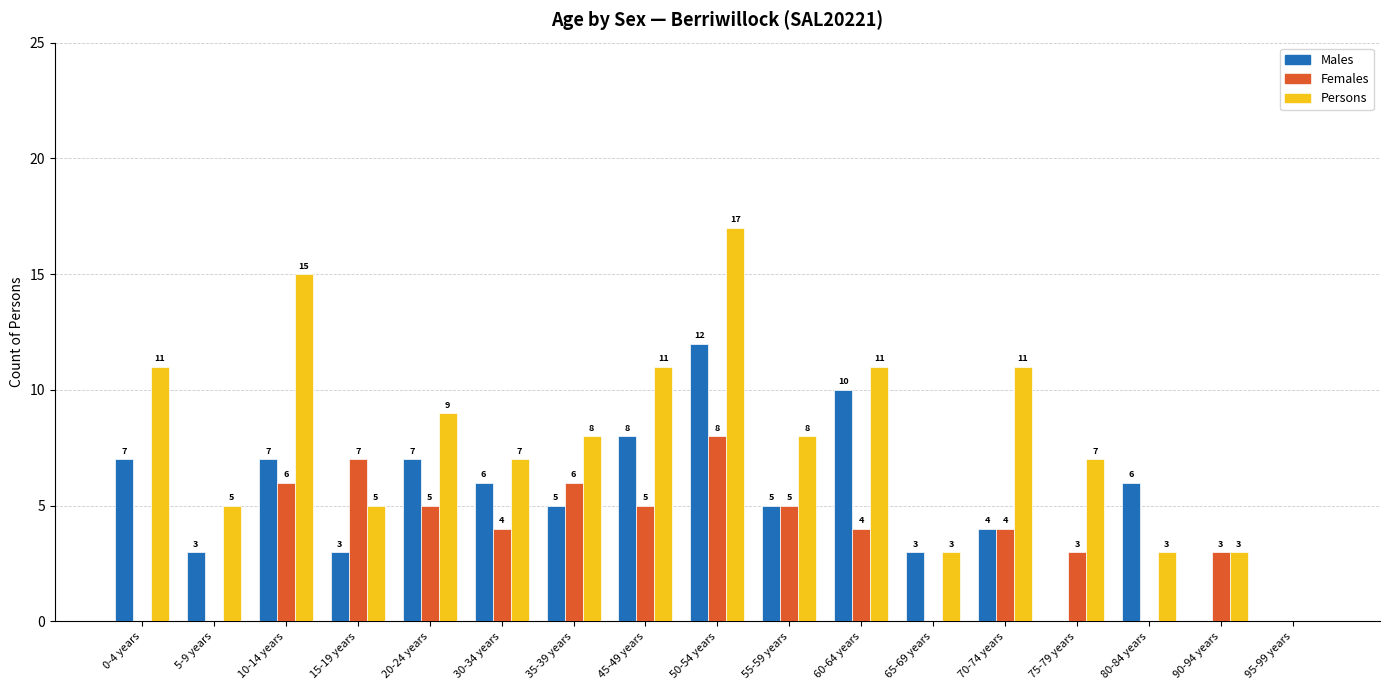

What is the maximum value shown in the chart?

17